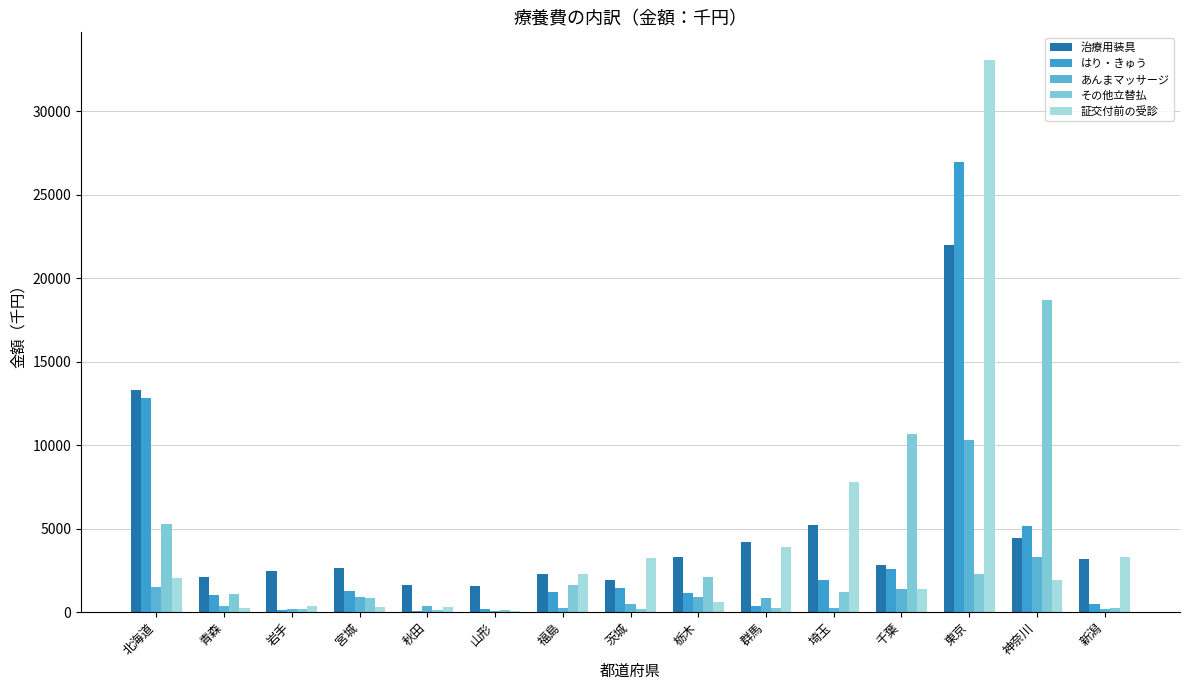

Which series has the largest range (max minus min)?

証交付前の受診